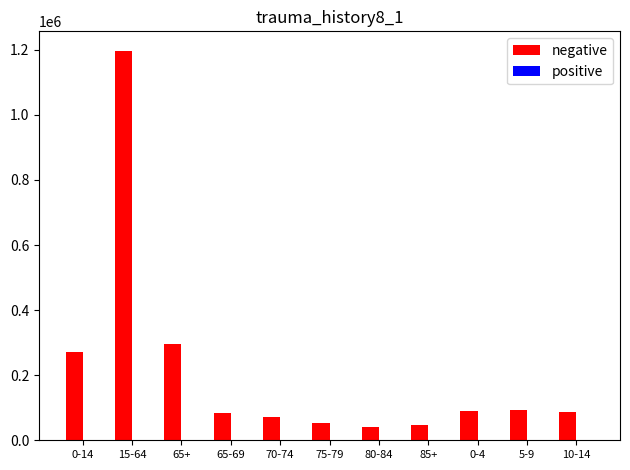

Which series has the largest total across all categories?

negative